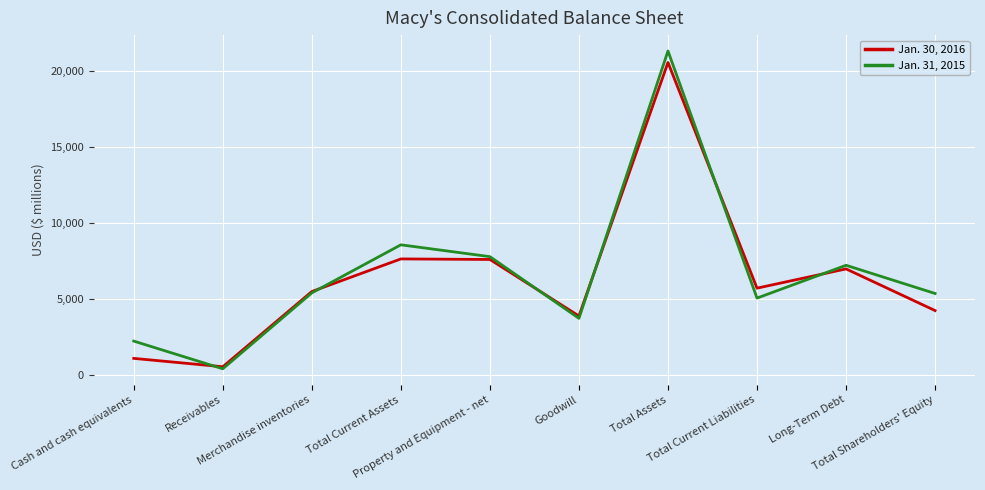

What is the smallest value displayed?

424